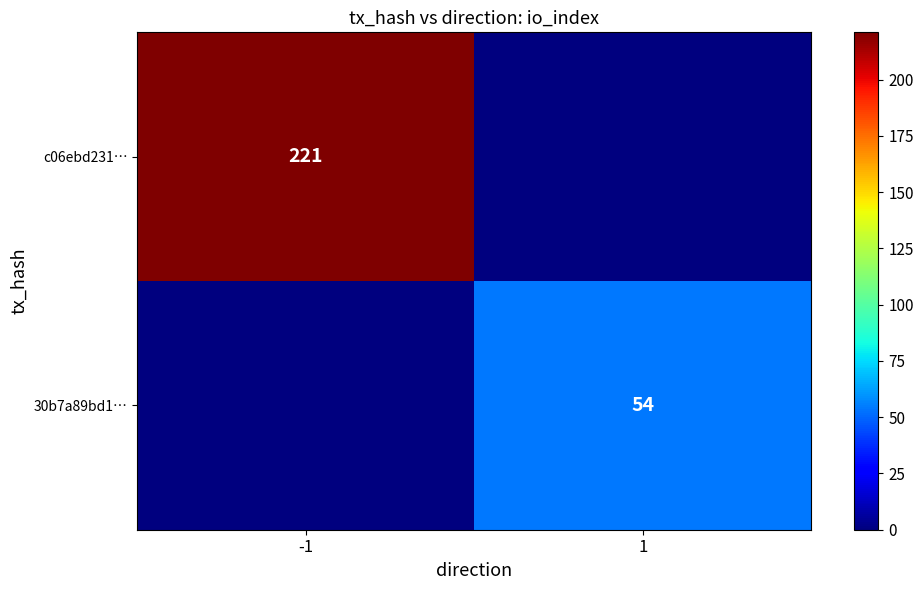

The c06ebd231… series shows 221 at -1. True or false?

True